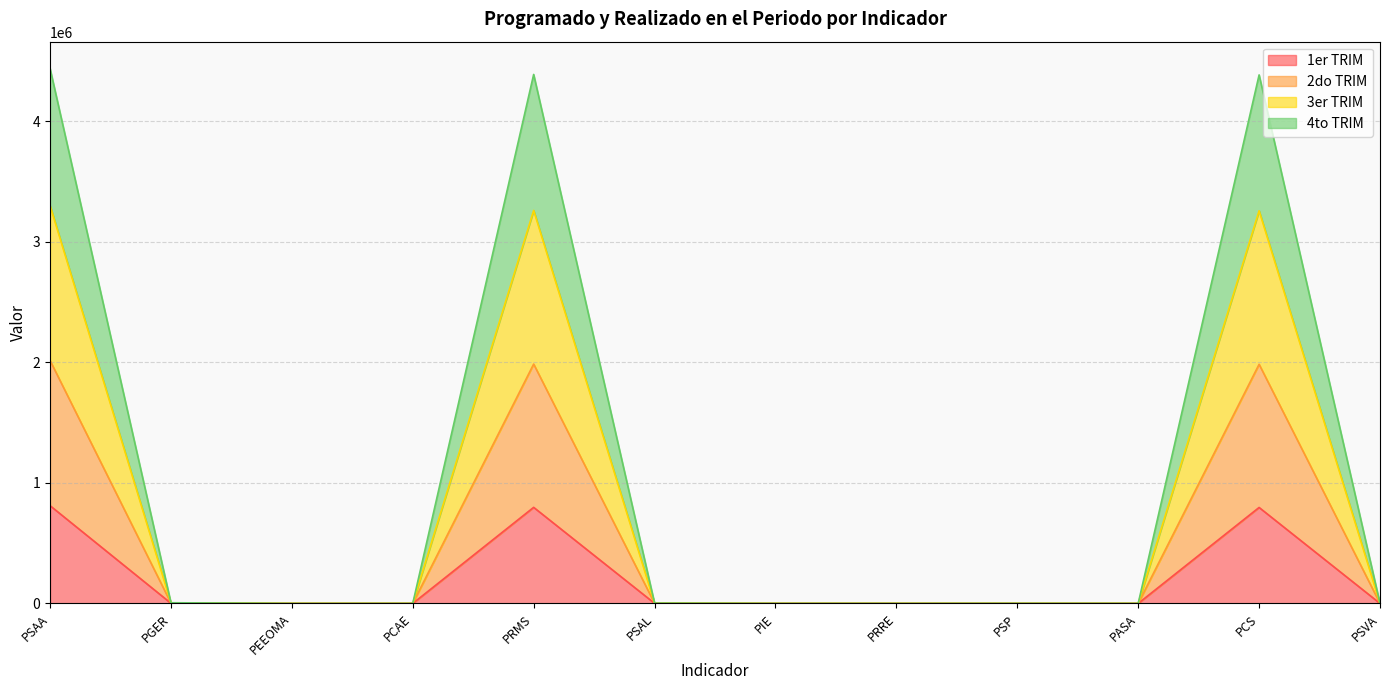

What is the maximum value for 1er TRIM?

810993.0